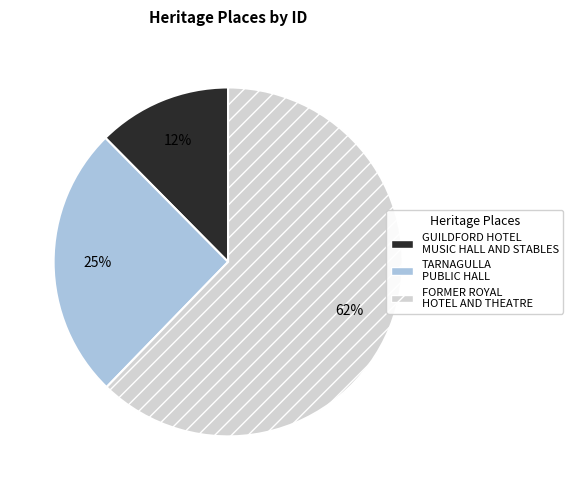

Combined, do FORMER ROYAL HOTEL AND THEATRE and GUILDFORD HOTEL MUSIC HALL AND STABLES account for over 50%?

Yes